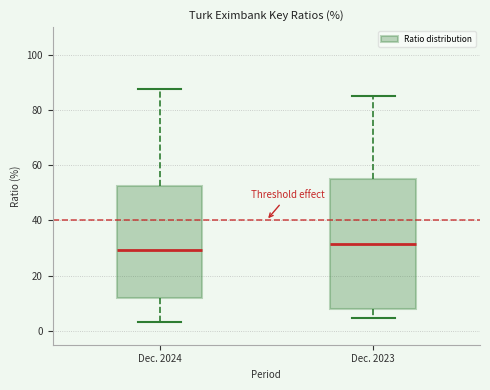

Reading left to right, read every box against the y-axis: the position of its median line, the range the box covers, and the ends of its whiskers. The values are not printed on the chart, so give them approximately, as read against the axis.

Dec. 2024: median 30, box 12 to 52, whiskers 4 to 88
Dec. 2023: median 32, box 8 to 54, whiskers 4 to 86